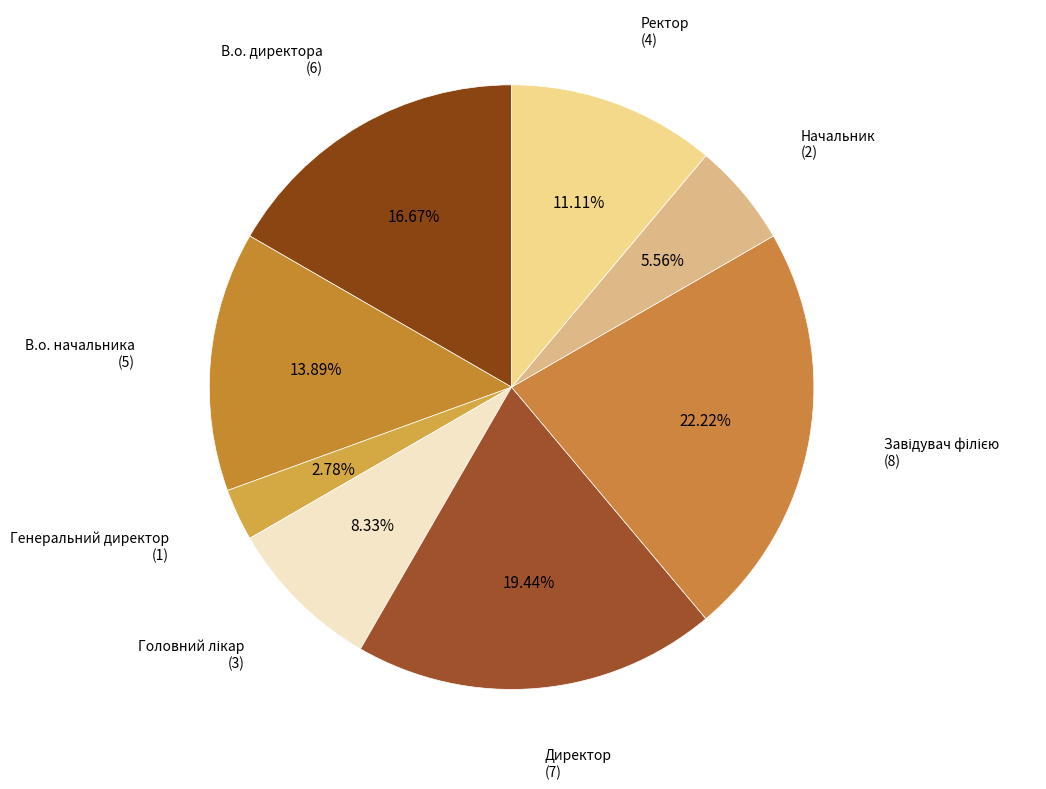

How many slices are in this pie chart?

8